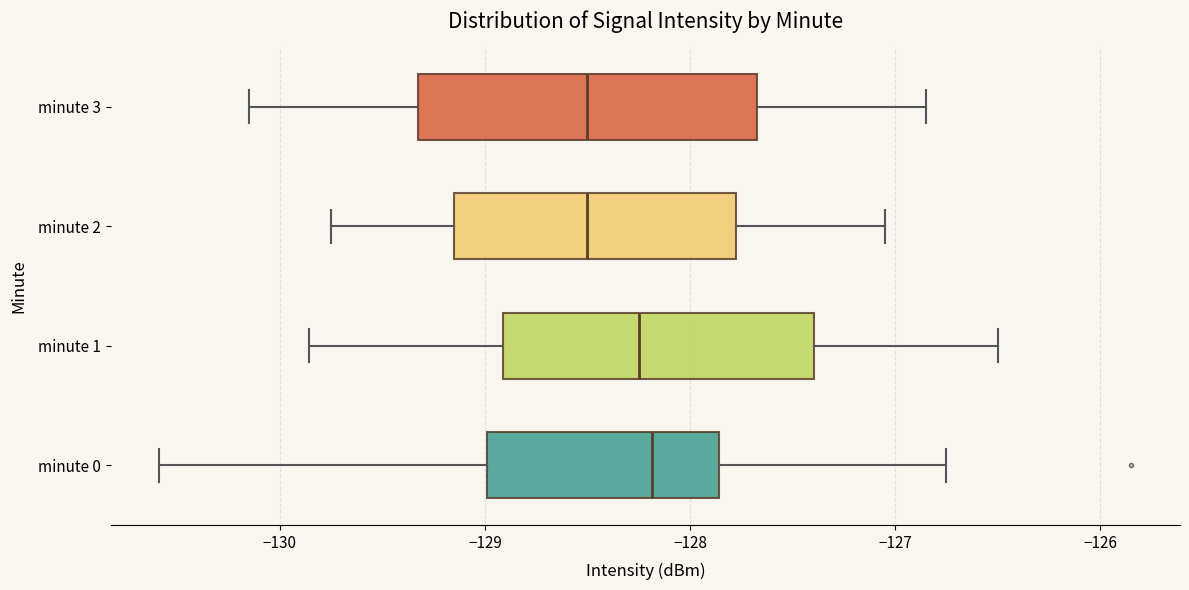

Where is the left edge of the box for minute 2 on the x-axis? The values are not printed on the chart, so give them approximately, as read against the axis.

-129.1